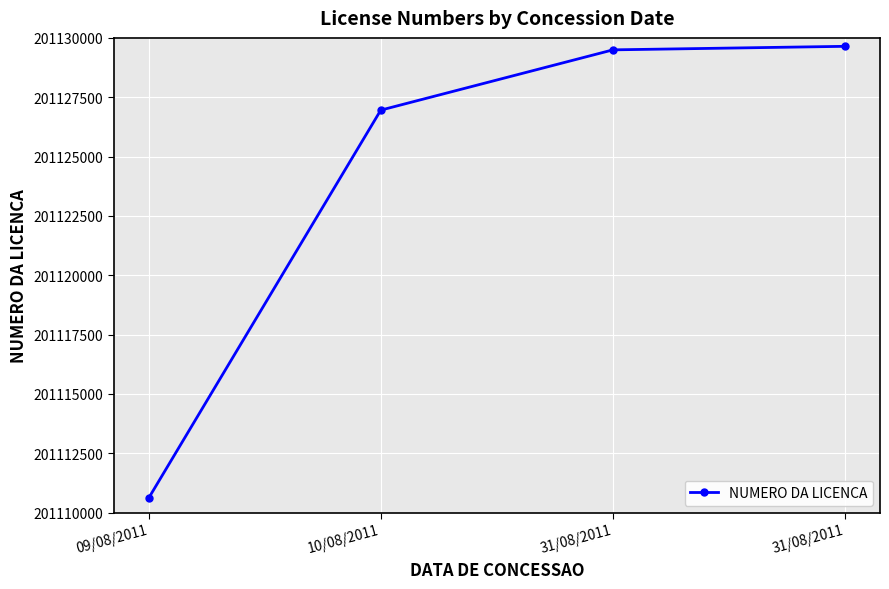

Where does the data first go above 201129496?

31/08/2011